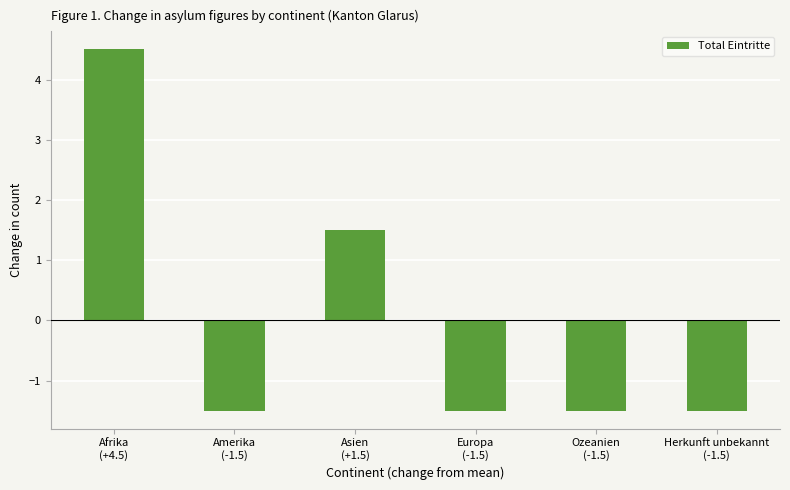

What is the greatest value displayed?

4.5